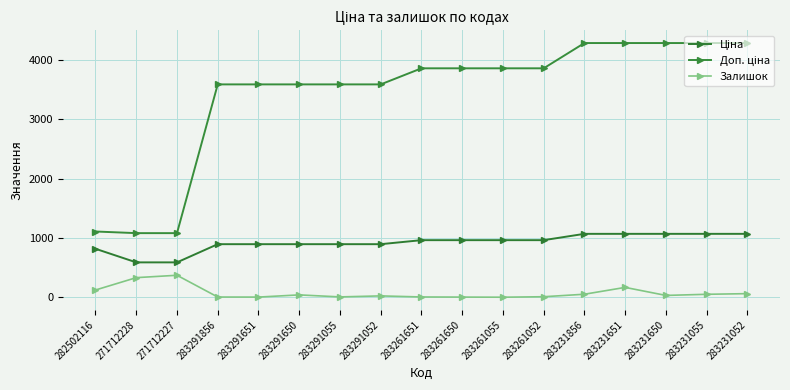

True or false: Ціна and Доп. ціна intersect in this chart.

False